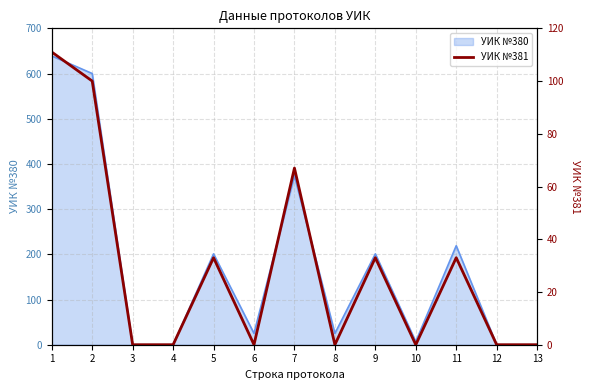

Which category has the lowest value across all series?

3